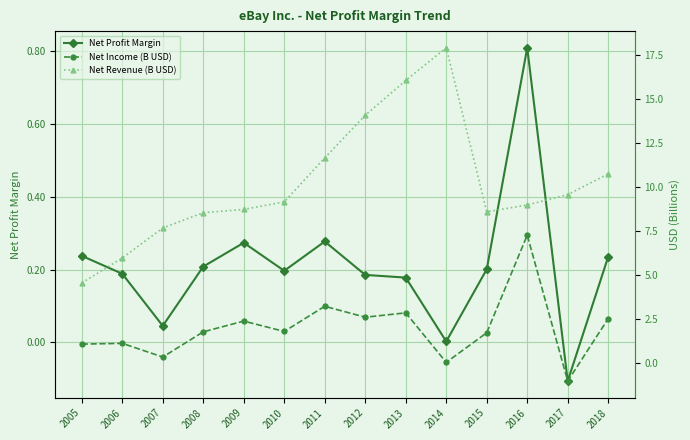

Is this an area chart (filled region under the line)?

No